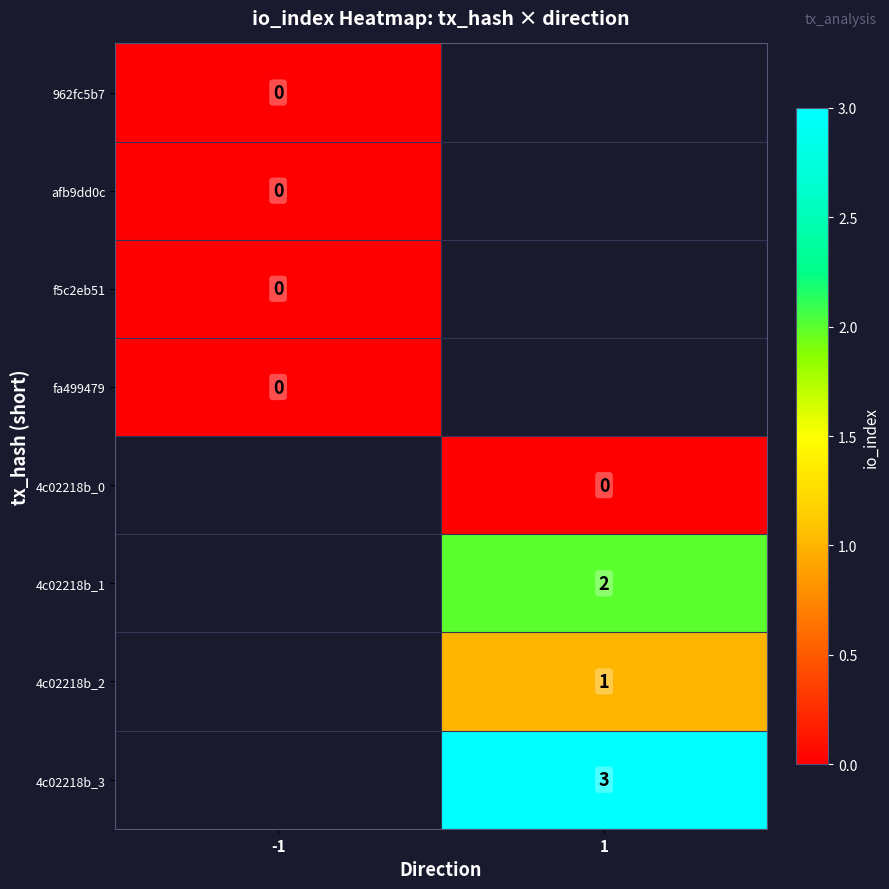

Which has a higher value, -1 or 1?

1